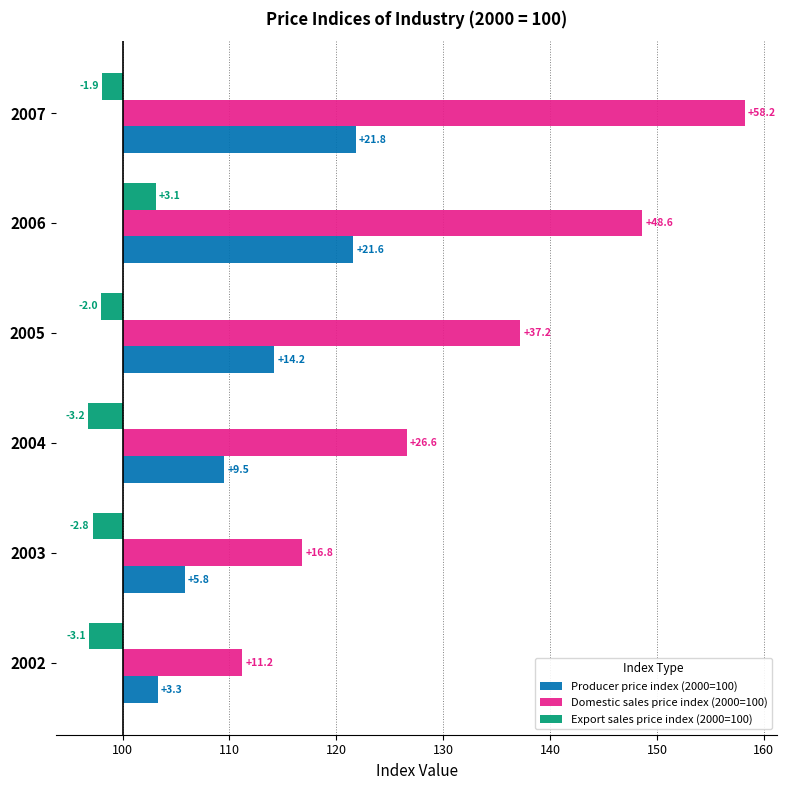

True or false: Domestic sales price index (2000=100) has a value of 26.0 at 2003.

False